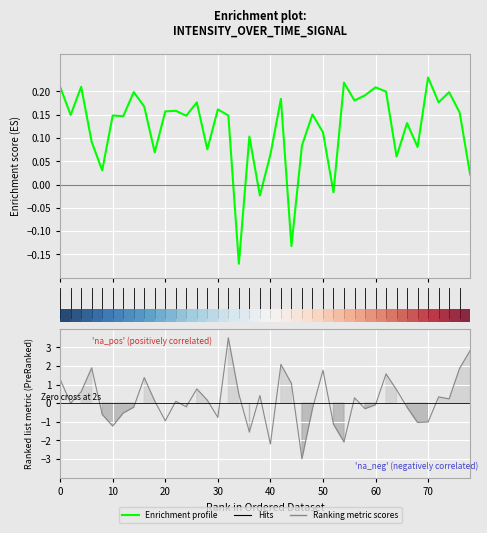

What is the smallest value displayed?

-0.2